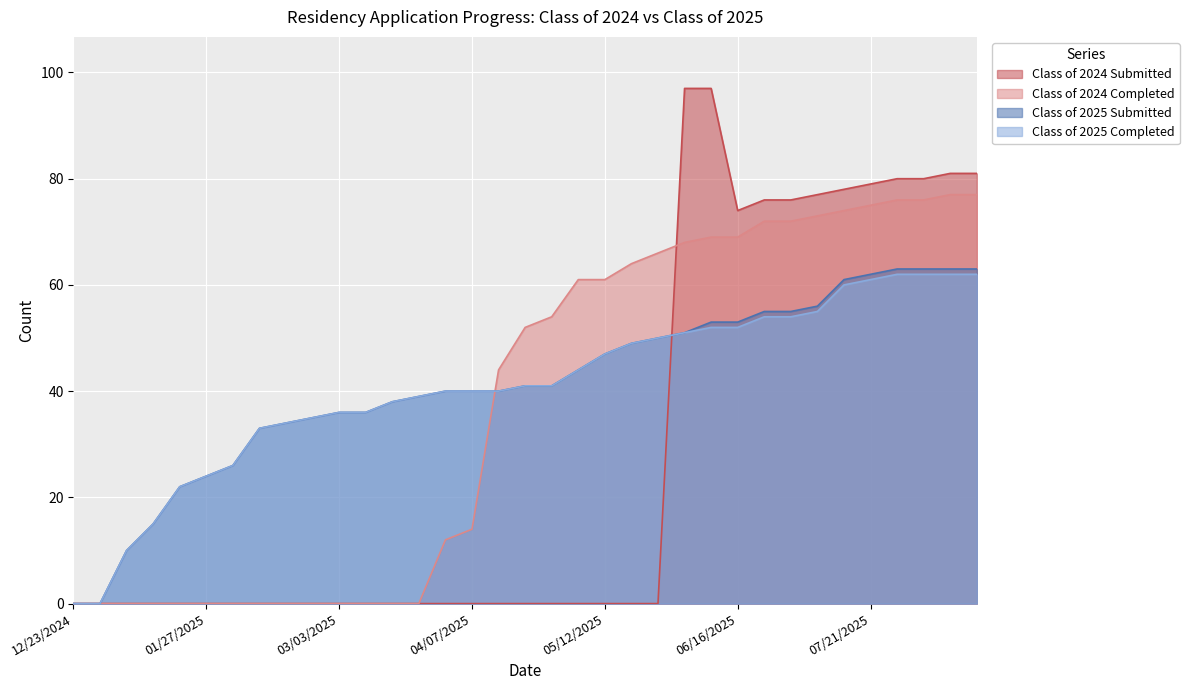

The Class of 2025 Completed series shows 54 at 06/30/2025. True or false?

True